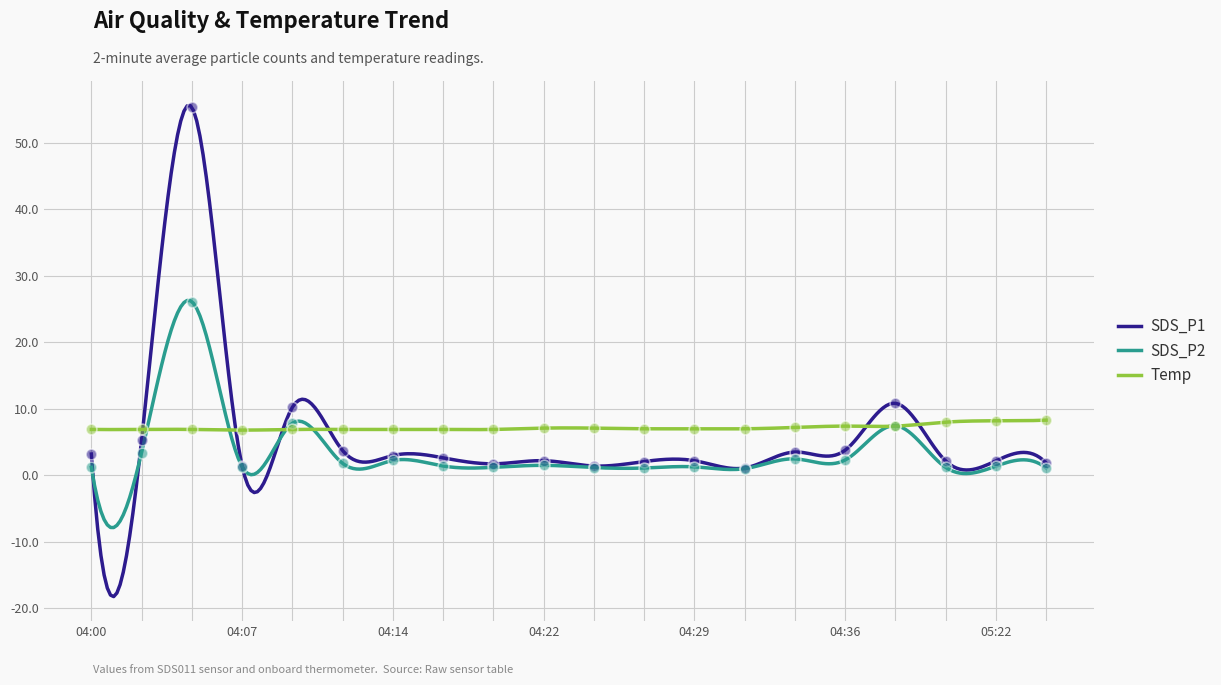

What is the maximum value for Temp?

8.3